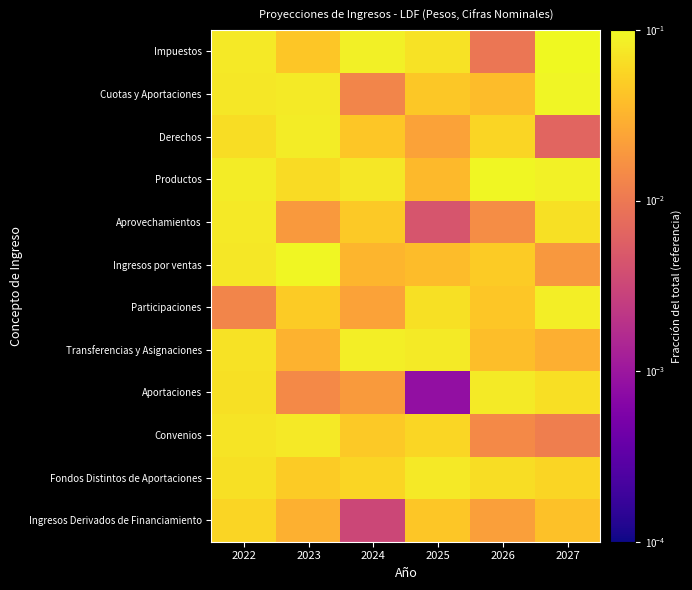

List the series in order of their peak value, lowest first.

Ingresos Derivados de Financiamiento, Fondos Distintos de Aportaciones, Aprovechamientos, Convenios, Aportaciones, Derechos, Transferencias y Asignaciones, Participaciones, Cuotas y Aportaciones, Ingresos por ventas, Productos, Impuestos